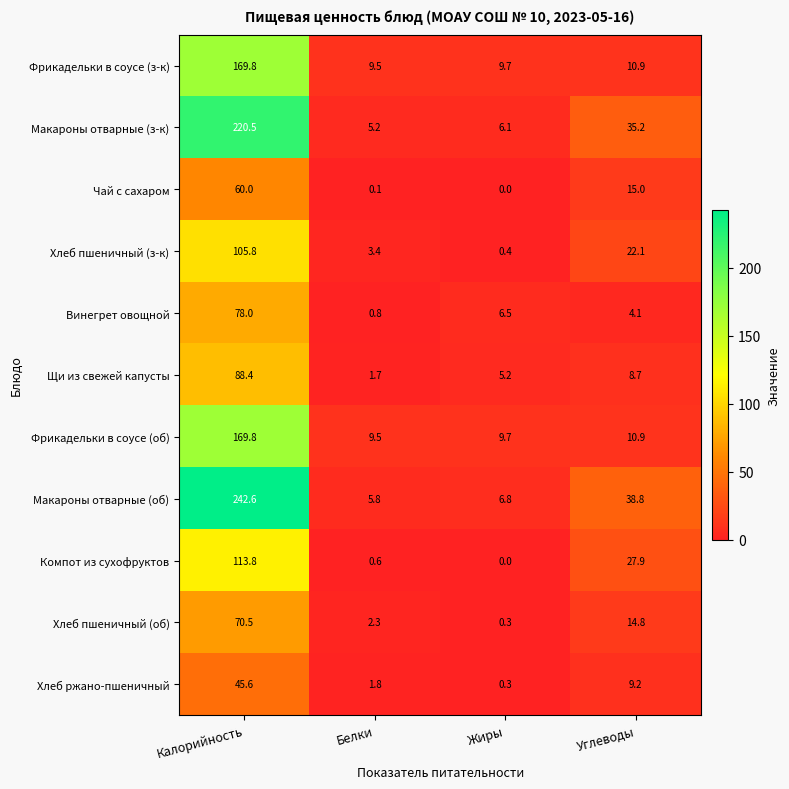

What is the sum of the Винегрет овощной values at Калорийность and Жиры?

84.5